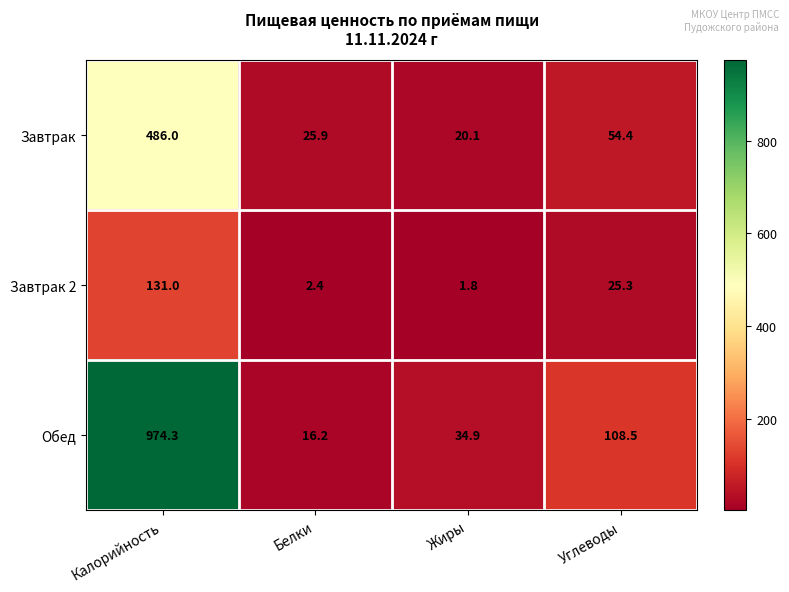

What is the greatest value displayed?

974.3